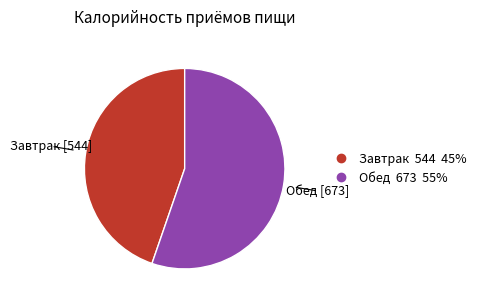

What is the smallest slice in the pie chart?

Завтрак